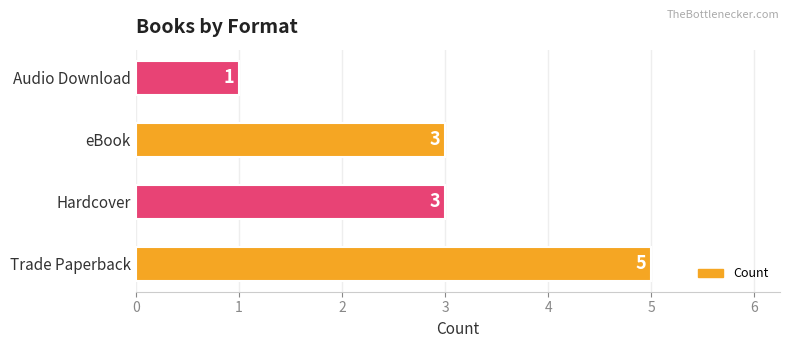

Approximately how many times larger is the value at Hardcover compared to Audio Download?

3.0